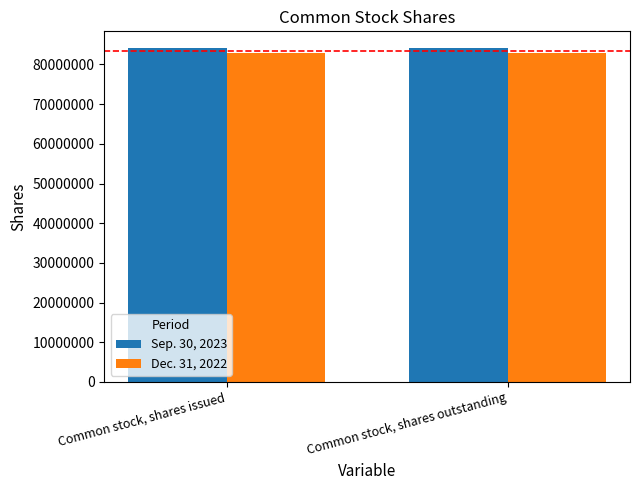

Reading left to right, extract all data points from this chart.

Sep. 30, 2023: 84136381	84136381
Dec. 31, 2022: 82895718	82895718